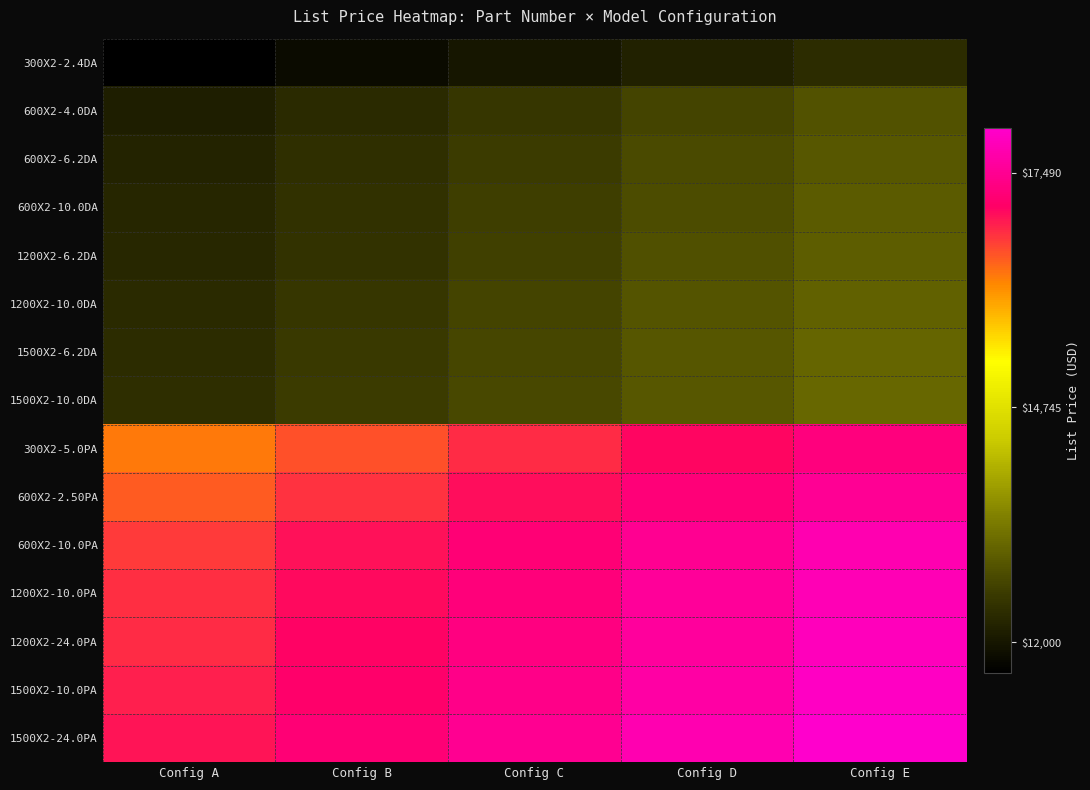

Which series has the largest total across all categories?

1500X2-24.0PA